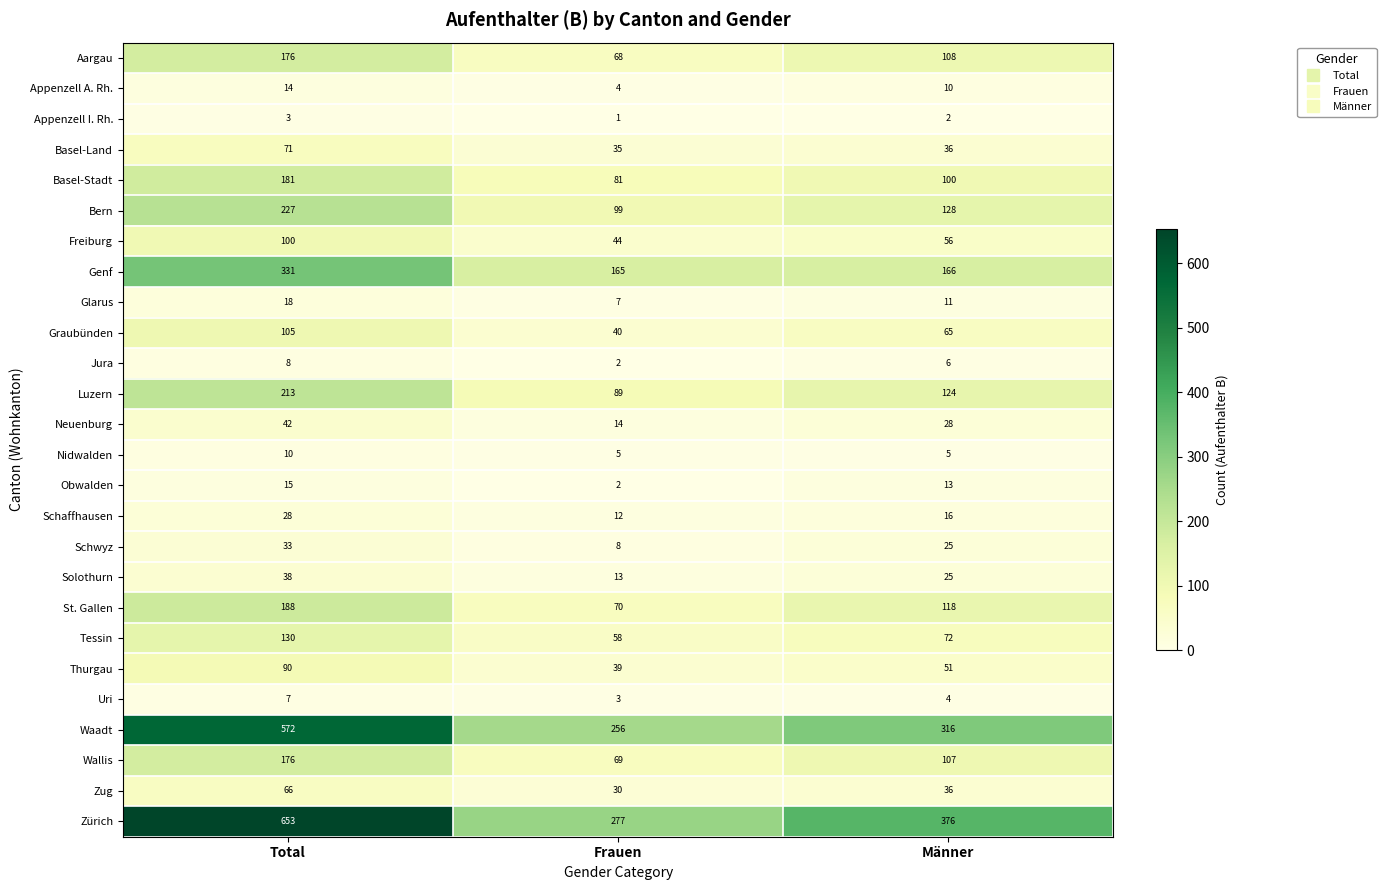

What is the spread (max minus min) of values at Männer?

374